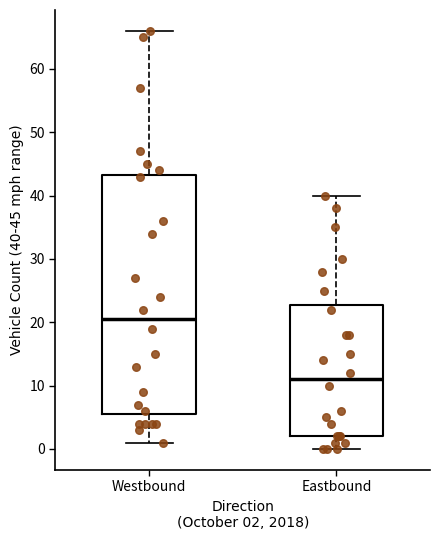

Comparing the boxes themselves (not the whiskers), which one is the tallest?

Westbound